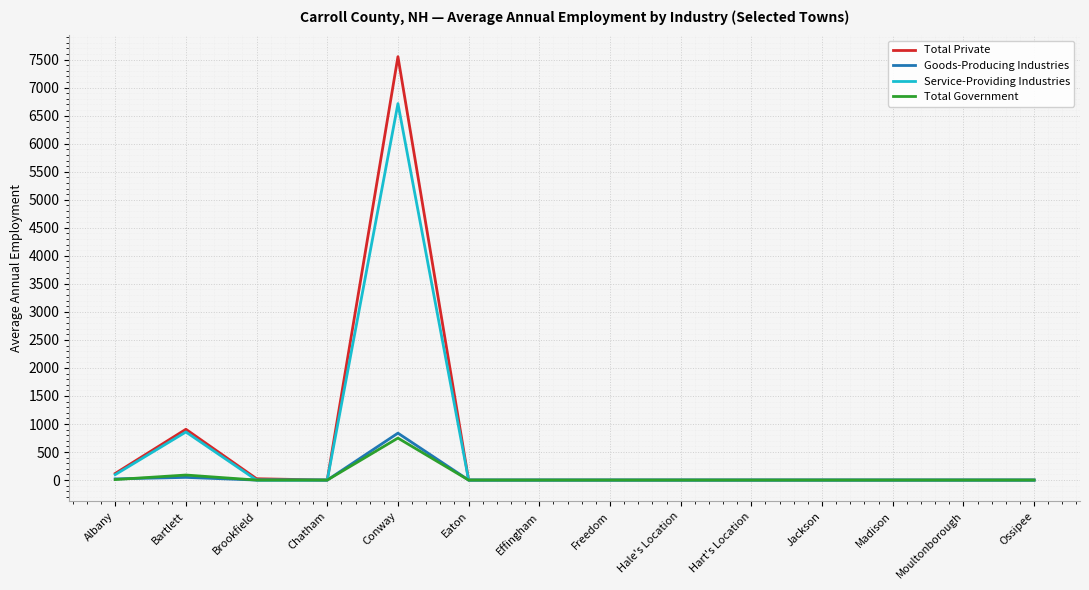

In Service-Providing Industries, how many points are higher than both neighbors (excluding endpoints)?

2